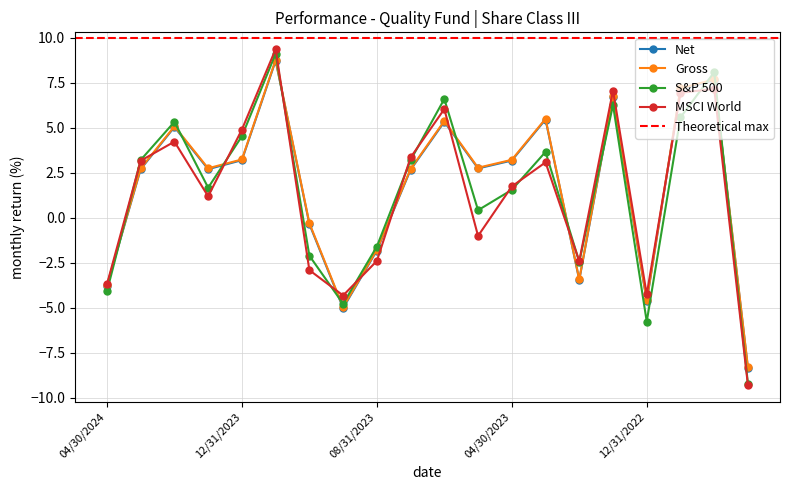

Which series has the largest total across all categories?

Gross